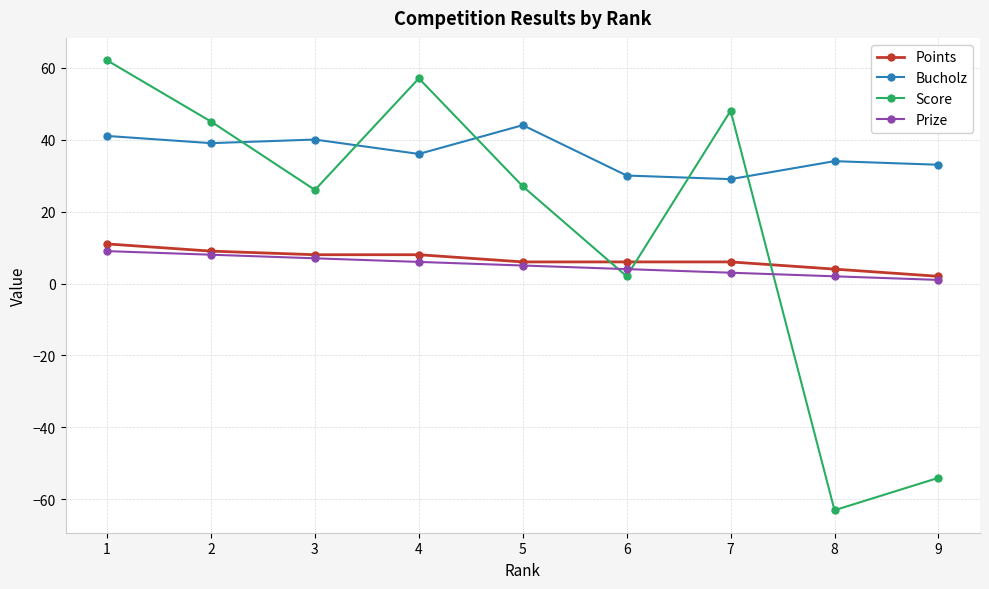

What is the minimum value for Score?

-63